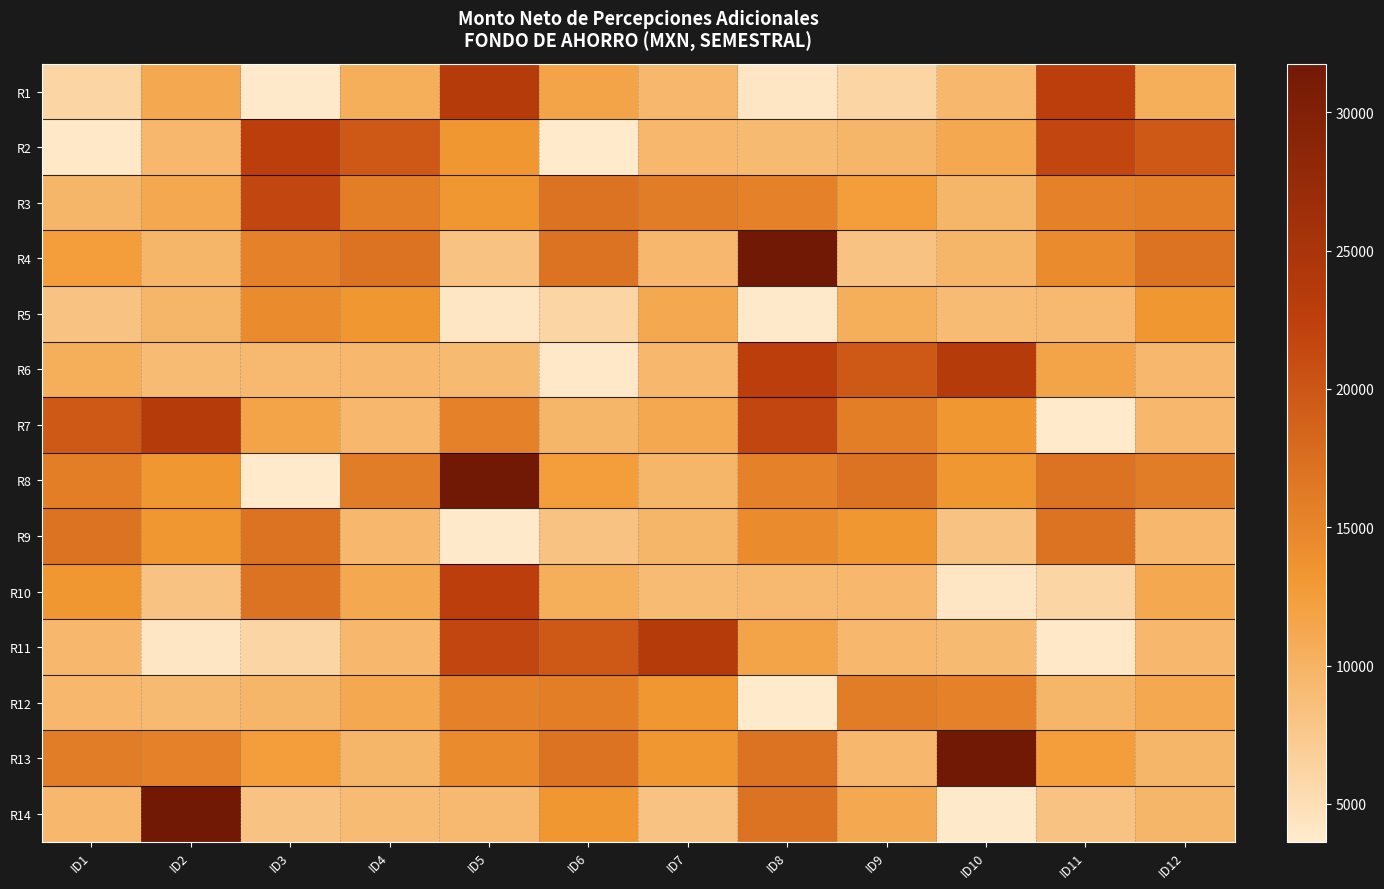

Reading left to right, what are all the values shown in this chart?

R1: ID1=6102.8	ID2=11309.0	ID3=3795.6	ID4=10584.6	ID5=23433.5	ID6=11762.4	ID7=9376.1	ID8=4253.7	ID9=6102.8	ID10=9505.4	ID11=22740.9	ID12=10584.6
R2: ID1=3883.6	ID2=9505.4	ID3=22740.9	ID4=19604.0	ID5=13102.8	ID6=3641.1	ID7=9376.1	ID8=9209.7	ID9=9582.5	ID10=11309.0	ID11=21731.7	ID12=19604.0
R3: ID1=9582.5	ID2=11309.0	ID3=21731.7	ID4=15801.5	ID5=13102.8	ID6=17036.2	ID7=15878.0	ID8=15303.7	ID9=12509.3	ID10=9582.5	ID11=15303.7	ID12=15801.5
R4: ID1=12509.3	ID2=9582.5	ID3=15303.7	ID4=17036.2	ID5=8249.4	ID6=17036.2	ID7=9376.1	ID8=31752.0	ID9=8151.8	ID10=9582.5	ID11=14425.3	ID12=17036.2
R5: ID1=8151.8	ID2=9582.5	ID3=14425.3	ID4=13102.8	ID5=4253.7	ID6=6102.8	ID7=11309.0	ID8=3795.6	ID9=10584.6	ID10=9059.4	ID11=9320.6	ID12=13102.8
R6: ID1=10584.6	ID2=9059.4	ID3=9320.6	ID4=9376.1	ID5=9209.7	ID6=3883.6	ID7=9505.4	ID8=22740.9	ID9=19604.0	ID10=23433.5	ID11=11762.4	ID12=9376.1
R7: ID1=19604.0	ID2=23433.5	ID3=11762.4	ID4=9376.1	ID5=15303.7	ID6=9582.5	ID7=11309.0	ID8=21731.7	ID9=15801.5	ID10=13102.8	ID11=3641.1	ID12=9376.1
R8: ID1=15801.5	ID2=13102.8	ID3=3641.1	ID4=15878.0	ID5=31752.0	ID6=12509.3	ID7=9582.5	ID8=15303.7	ID9=17036.2	ID10=13102.8	ID11=17036.2	ID12=15878.0
R9: ID1=17036.2	ID2=13102.8	ID3=17036.2	ID4=9376.1	ID5=3795.6	ID6=8151.8	ID7=9582.5	ID8=14425.3	ID9=13102.8	ID10=8249.4	ID11=17036.2	ID12=9376.1
R10: ID1=13102.8	ID2=8249.4	ID3=17036.2	ID4=11309.0	ID5=22740.9	ID6=10584.6	ID7=9059.4	ID8=9320.6	ID9=9376.1	ID10=4253.7	ID11=6102.8	ID12=11309.0
R11: ID1=9376.1	ID2=4253.7	ID3=6102.8	ID4=9505.4	ID5=21731.7	ID6=19604.0	ID7=23433.5	ID8=11762.4	ID9=9376.1	ID10=9209.7	ID11=3883.6	ID12=9505.4
R12: ID1=9376.1	ID2=9209.7	ID3=9582.5	ID4=11309.0	ID5=15303.7	ID6=15801.5	ID7=13102.8	ID8=3641.1	ID9=15878.0	ID10=15303.7	ID11=9582.5	ID12=11309.0
R13: ID1=15878.0	ID2=15303.7	ID3=12509.3	ID4=9582.5	ID5=14425.3	ID6=17036.2	ID7=13102.8	ID8=17036.2	ID9=9376.1	ID10=31752.0	ID11=12509.3	ID12=9582.5
R14: ID1=9376.1	ID2=31752.0	ID3=8151.8	ID4=9059.4	ID5=9320.6	ID6=13102.8	ID7=8249.4	ID8=17036.2	ID9=11309.0	ID10=3795.6	ID11=8151.8	ID12=9582.5